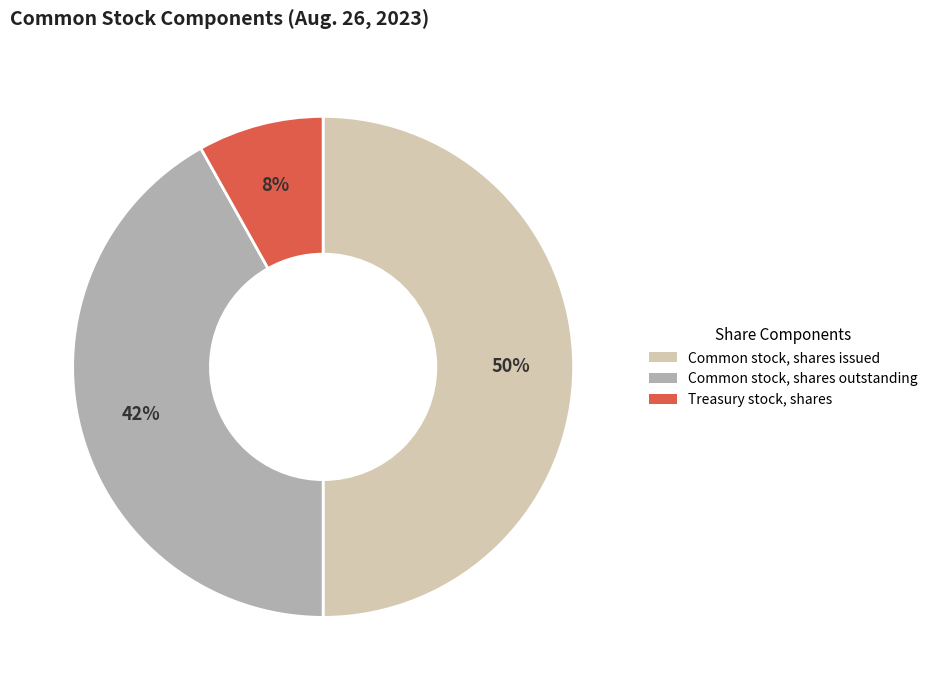

To the nearest percent, what is the average slice percentage?

33%